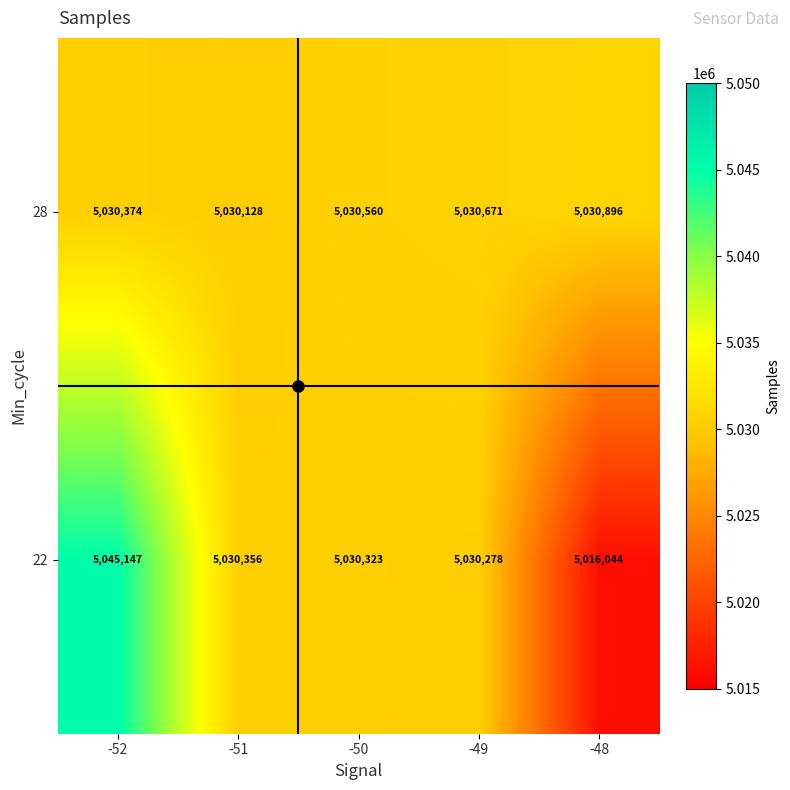

What is the difference between the second highest and minimum values in the 28 series?

543